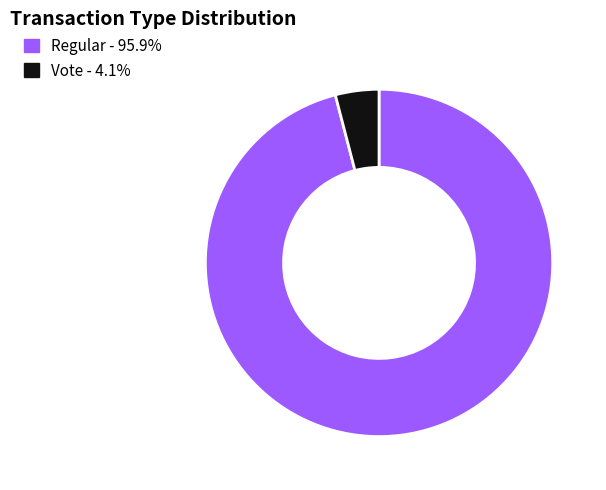

What is the smallest slice in the pie chart?

Vote